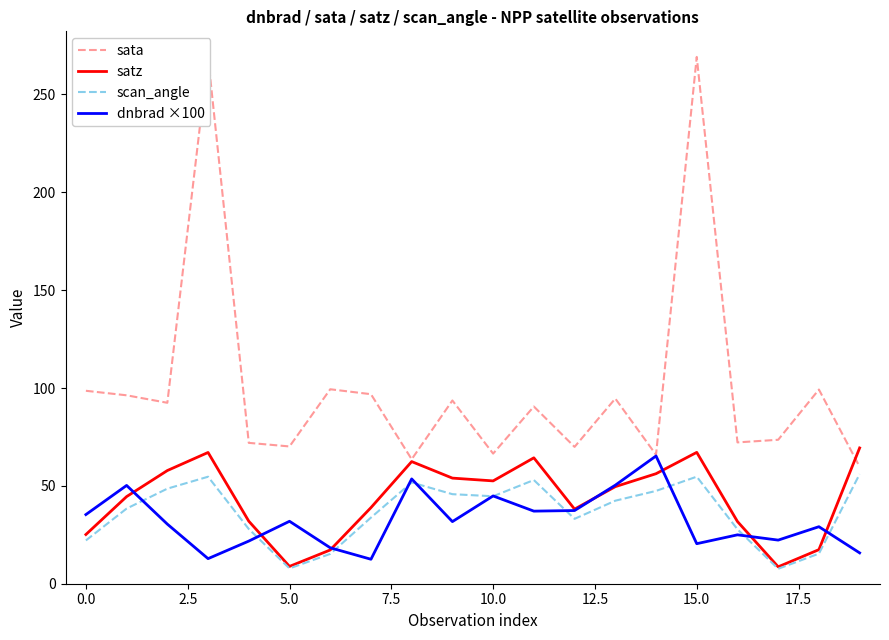

What is the maximum value shown in the chart?

269.2